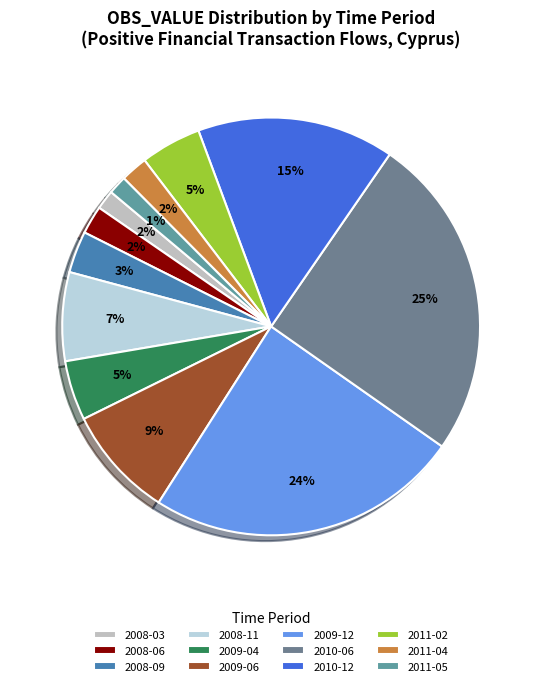

To the nearest percent, what is the combined percentage of 2010-12 and 2009-04?

20%